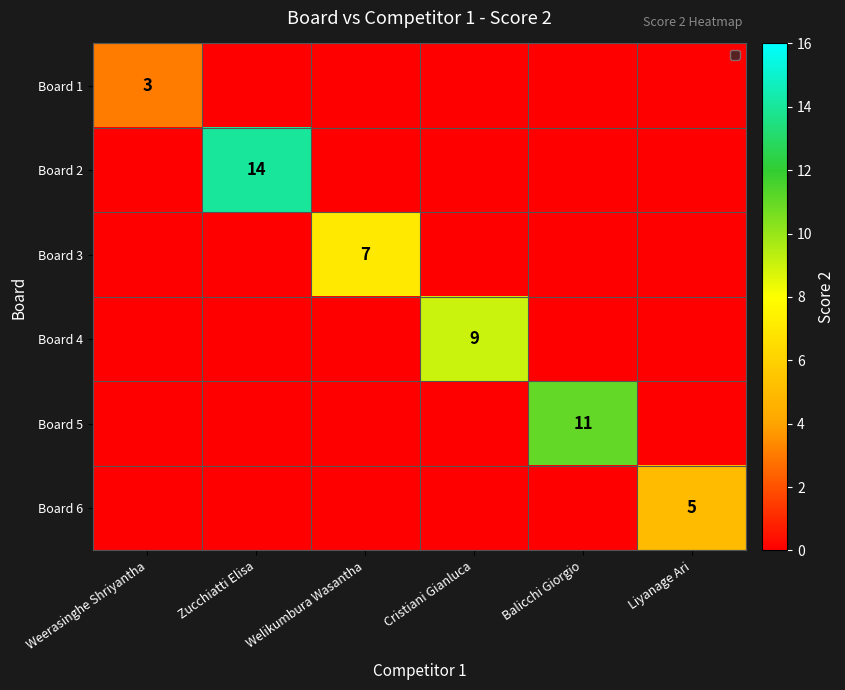

Is it true that Board 3 equals 7 at Welikumbura Wasantha?

True